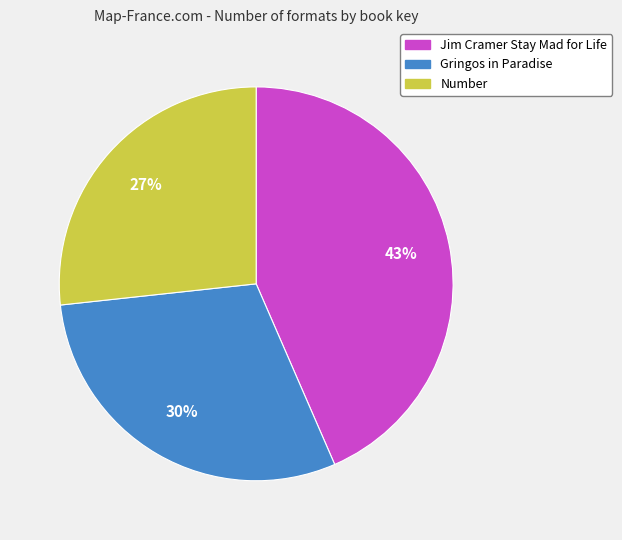

Approximately how many times larger is the value at Gringos in Paradise compared to Number?

1.1